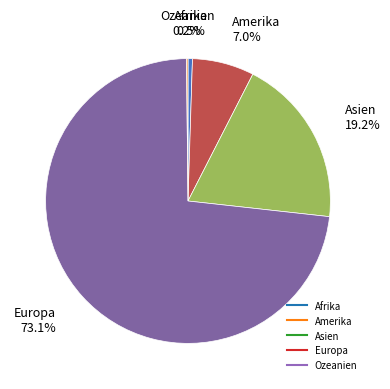

Is there any slice that represents more than half of the pie?

Yes